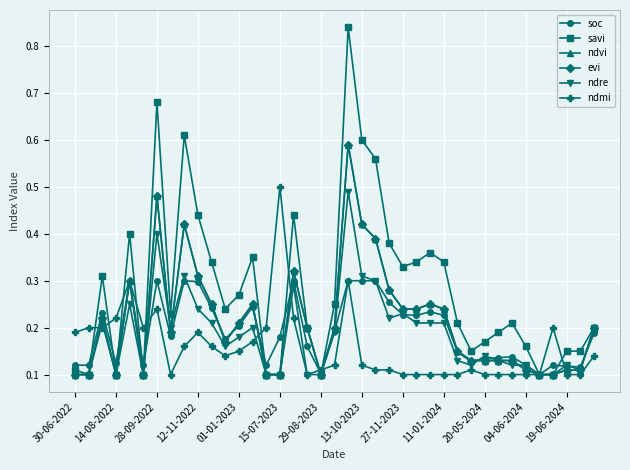

Is this an area chart (filled region under the line)?

No